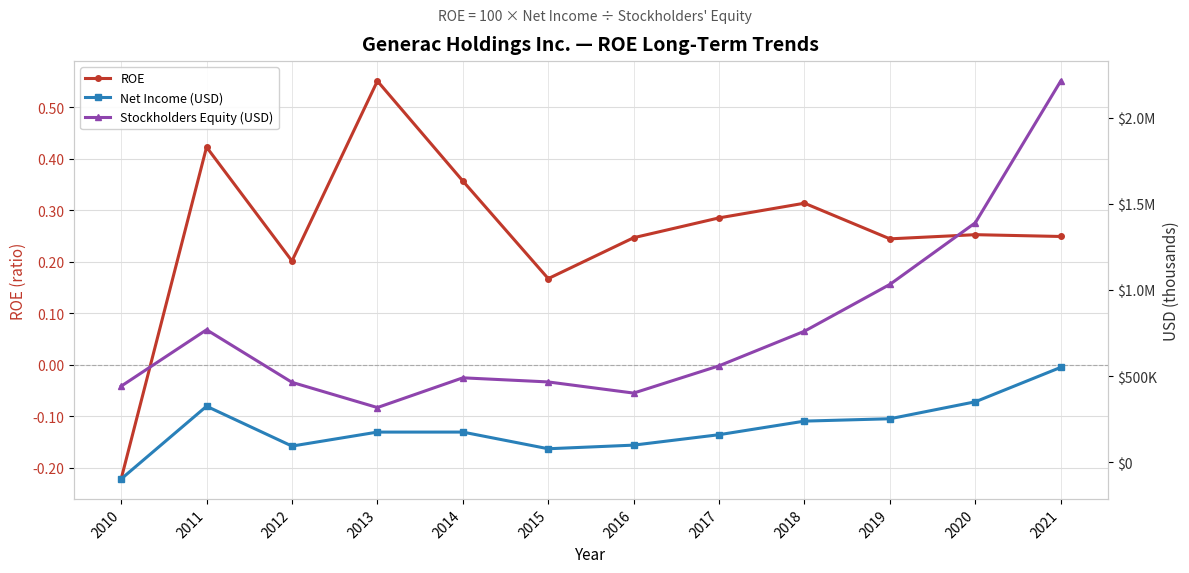

What is the sum of the Net Income (USD) values at 2019 and 2016?

350795.0